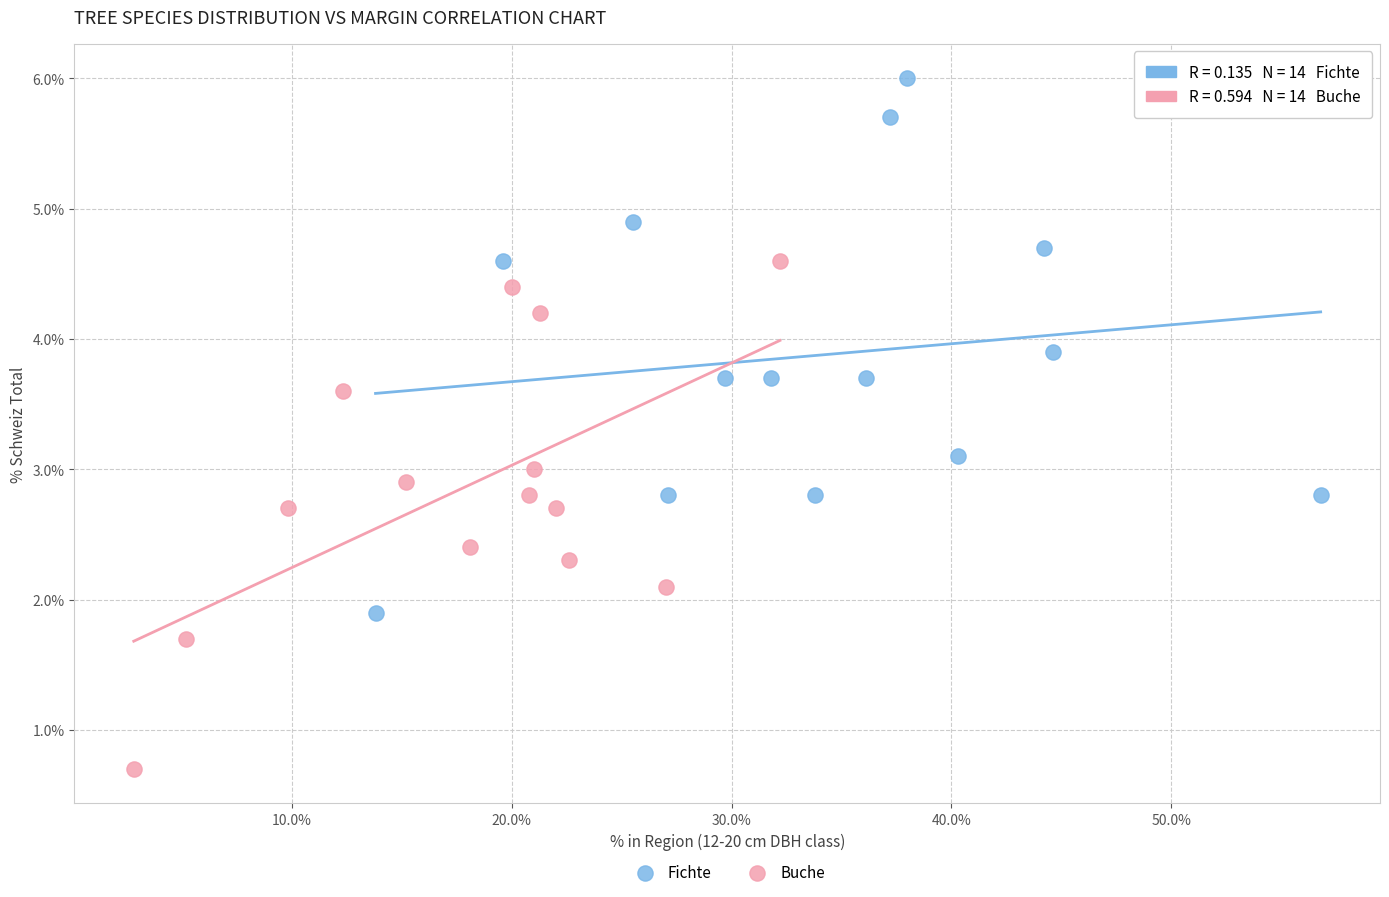

Which series reaches the minimum Y coordinate?

Buche